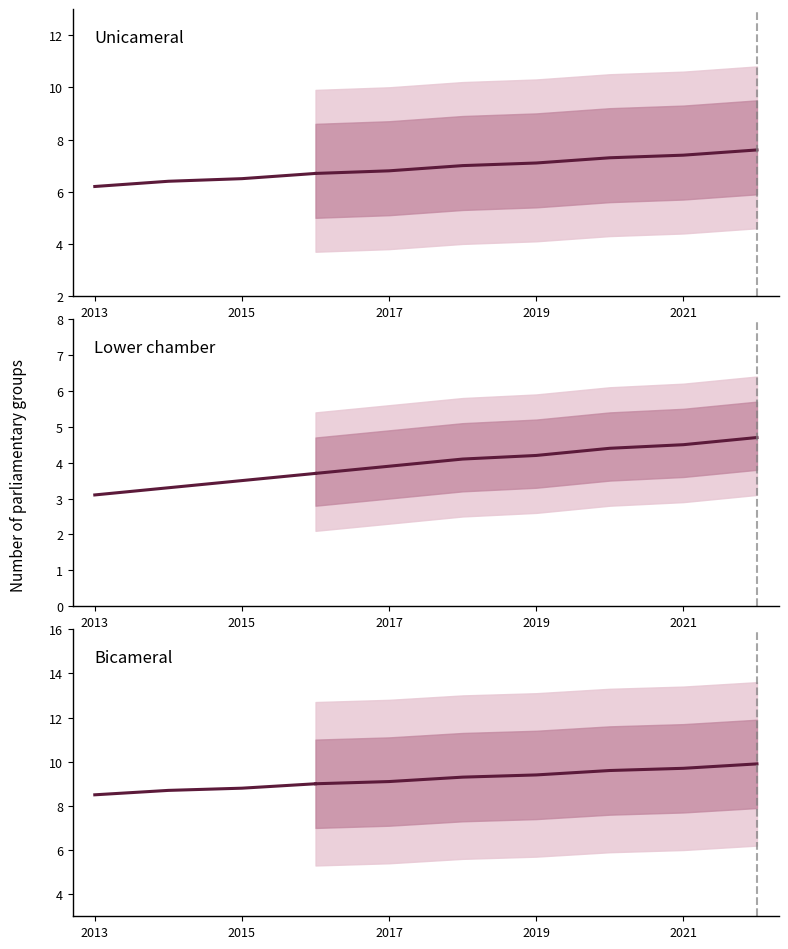

Count the Bicameral values in the range 8 to 9.

4